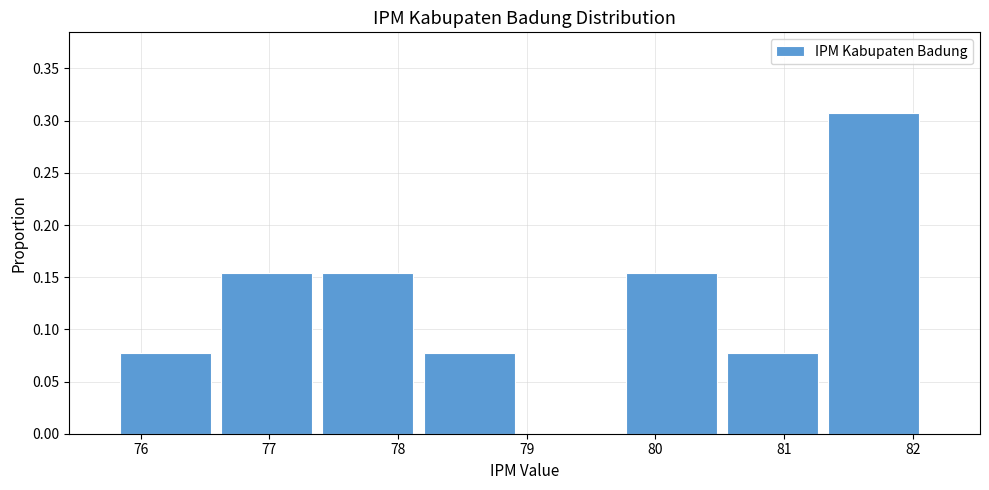

Over which range of the x-axis is the bar tallest?

81.3 to 82.1